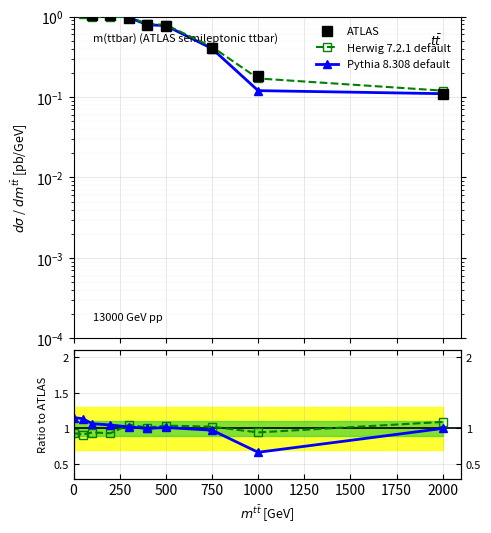

What is the value of the ATLAS point at the 9th from the left?

0.2